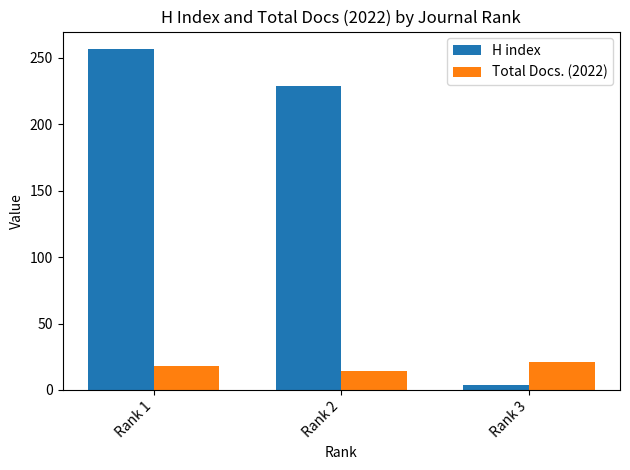

Reading right to left, what are all the values shown in this chart?

H index: 4	229	257
Total Docs. (2022): 21	14	18